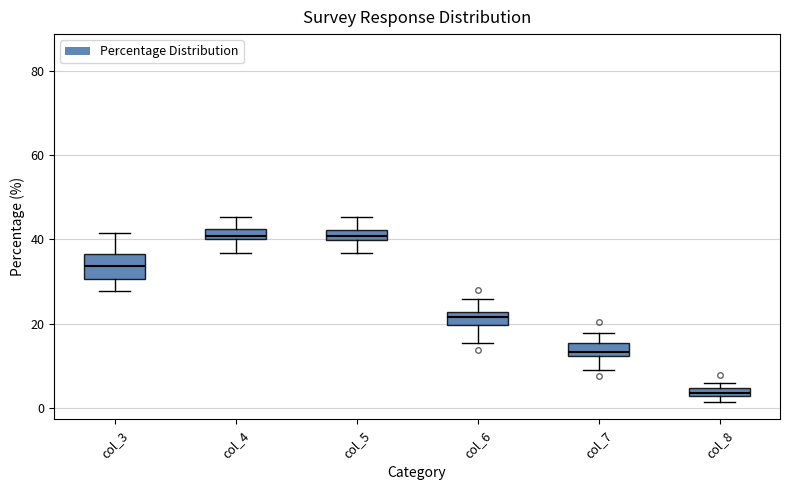

Where is the upper edge of the box for col_3 on the y-axis? The values are not printed on the chart, so give them approximately, as read against the axis.

36